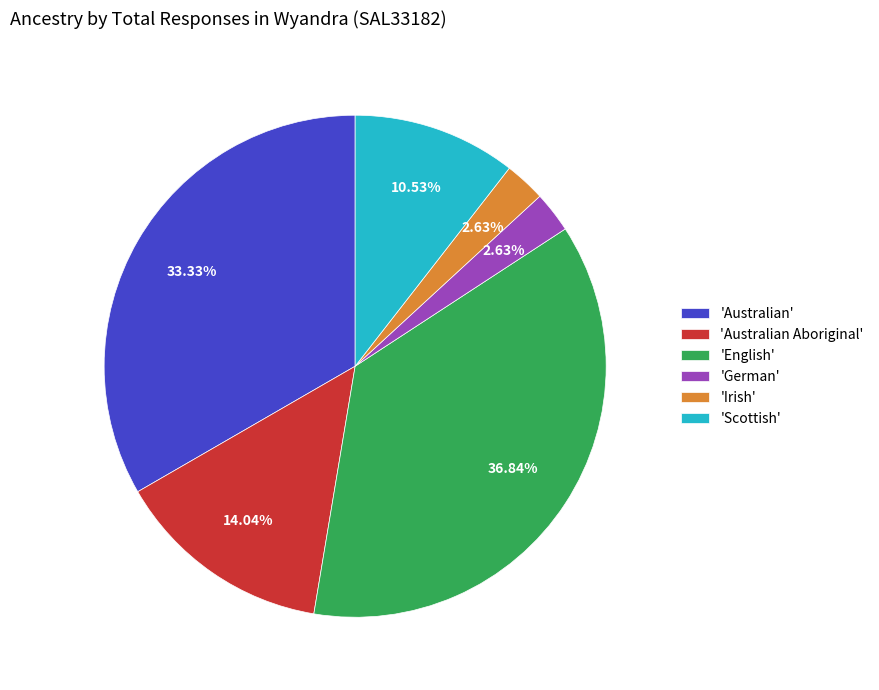

Combined, do 'English' and 'Scottish' account for over 50%?

No